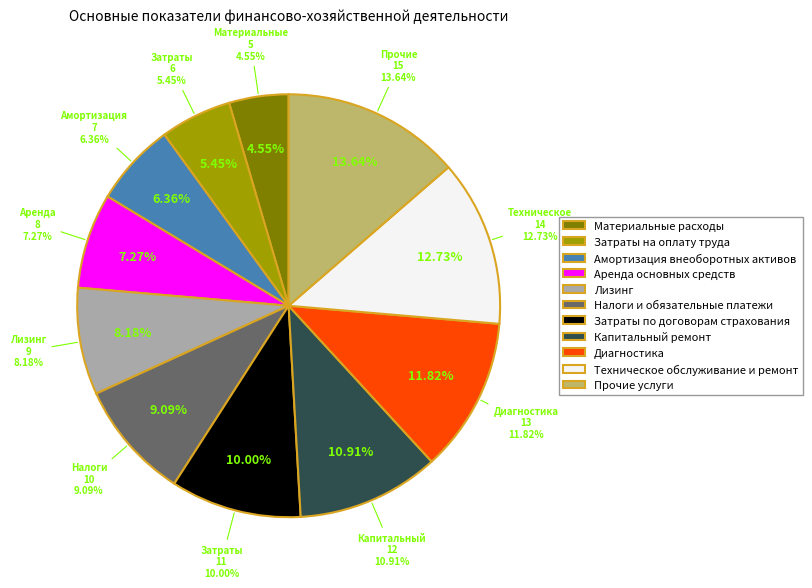

Is the sum of Диагностика and Лизинг greater than half?

No